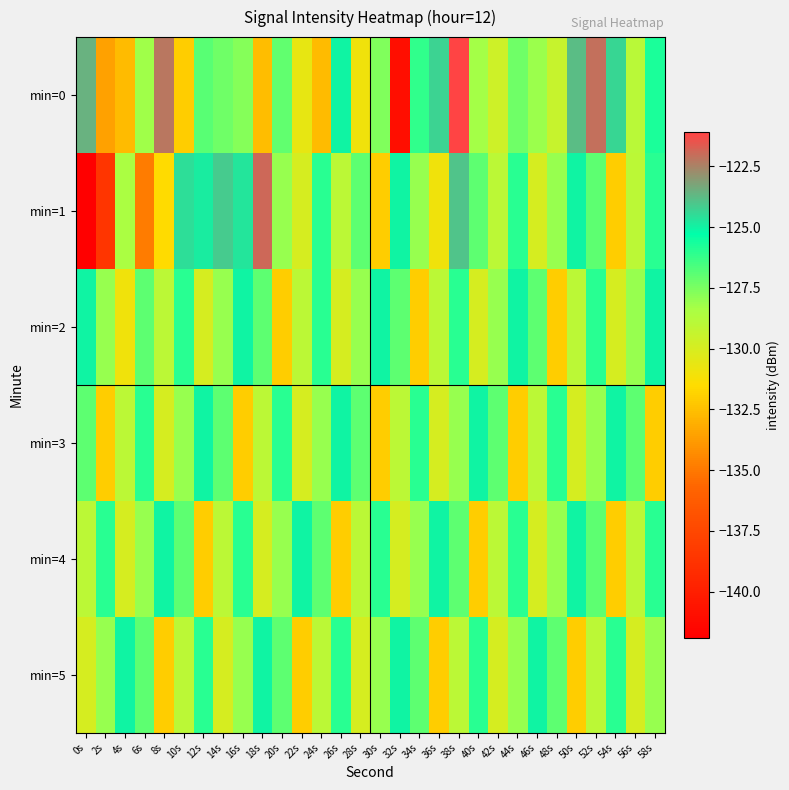

Which series has the widest spread of values?

min=1